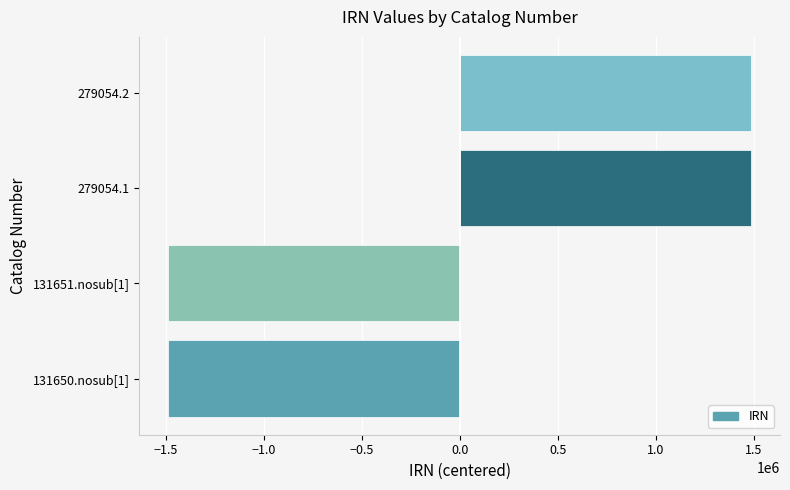

How many values are below zero?

2